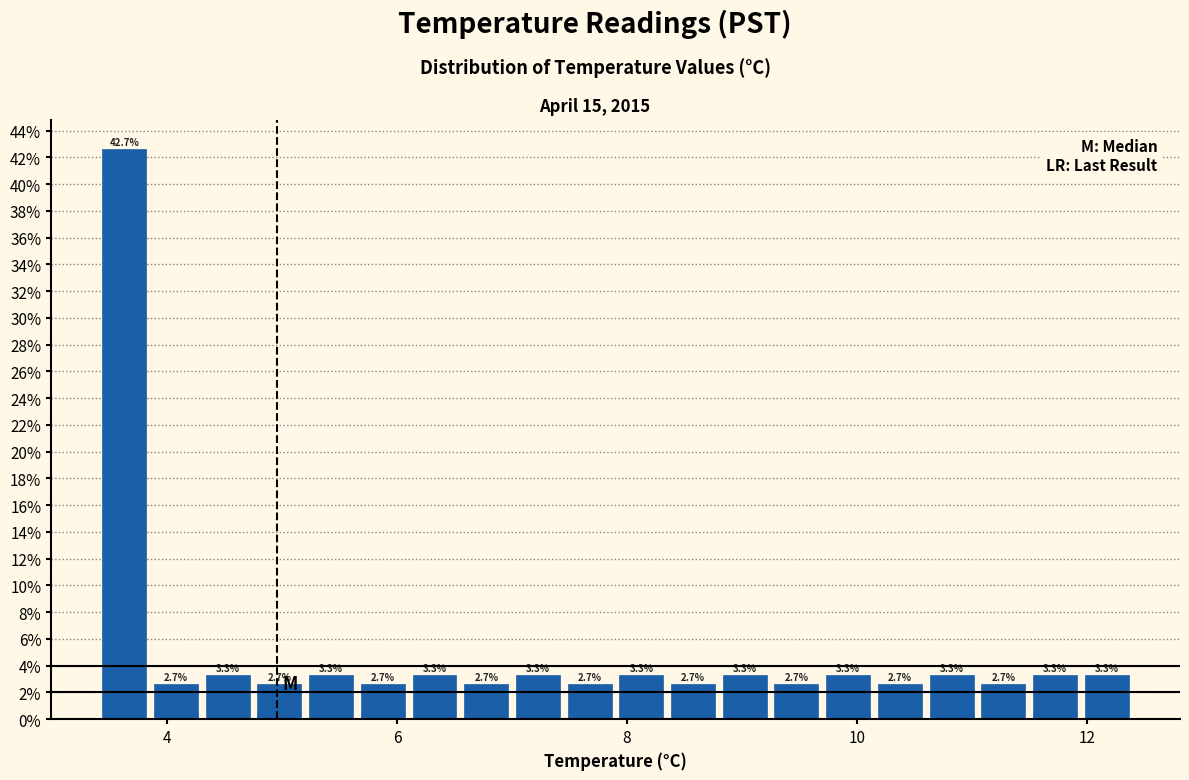

Read against the x-axis, roughly where is the centre of the tallest bar?

3.6